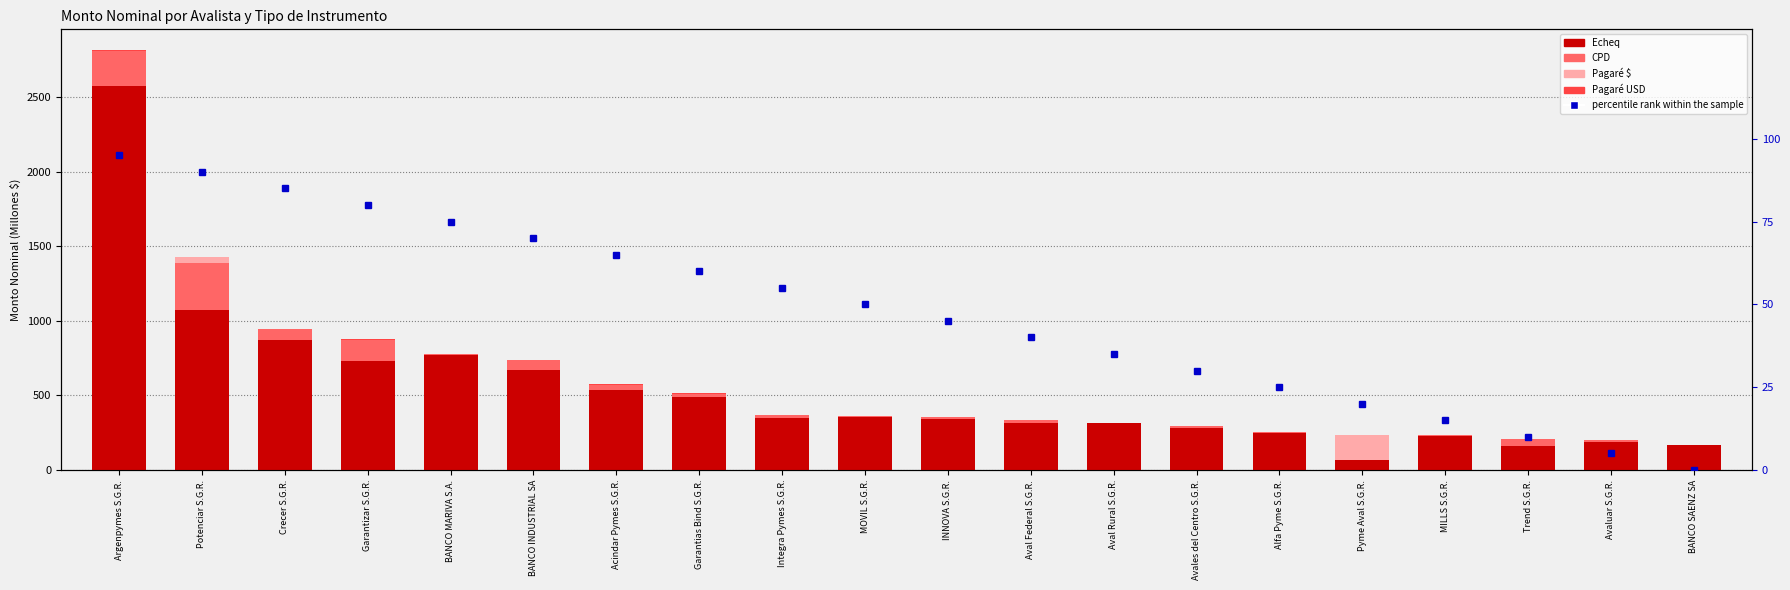

What is the sum of all Pagaré $ values?

210.1